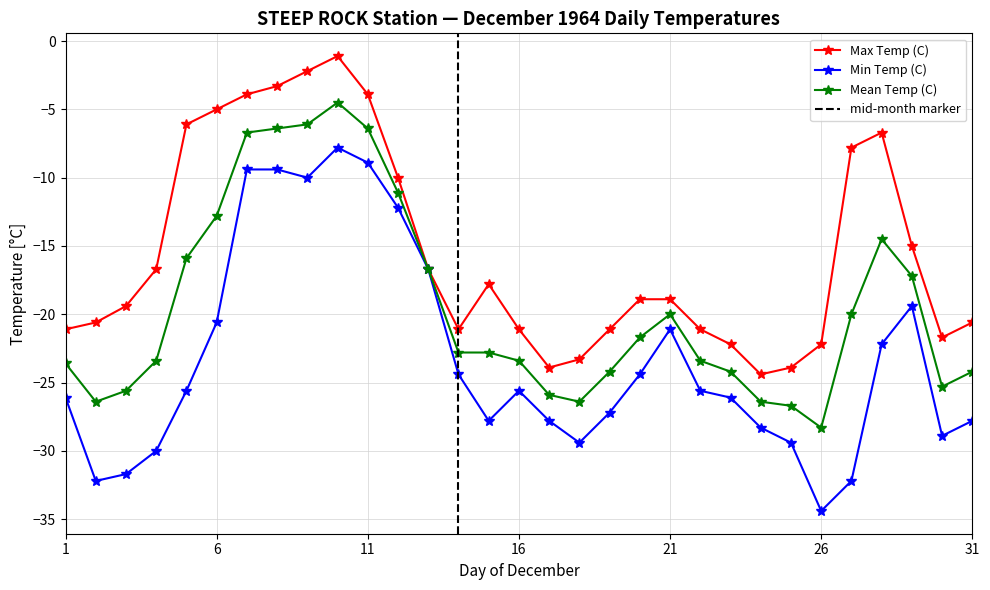

The Max Temp (C) series shows -3.3 at 08. True or false?

True